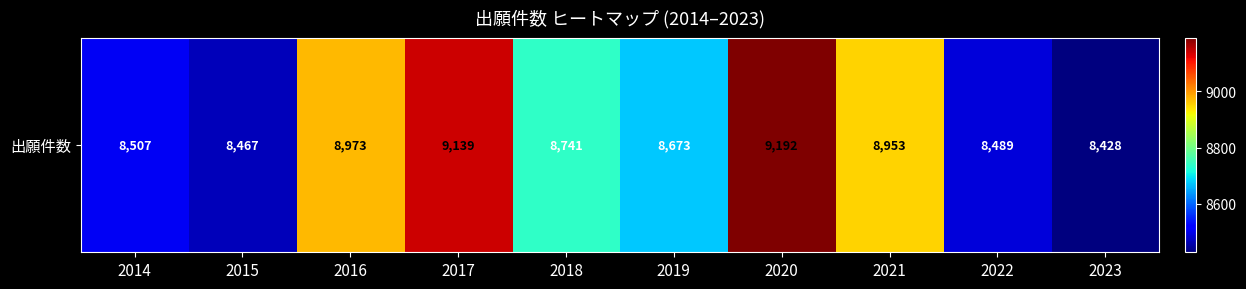

Rank the categories by value from highest to lowest.

2020, 2017, 2016, 2021, 2018, 2019, 2014, 2022, 2015, 2023